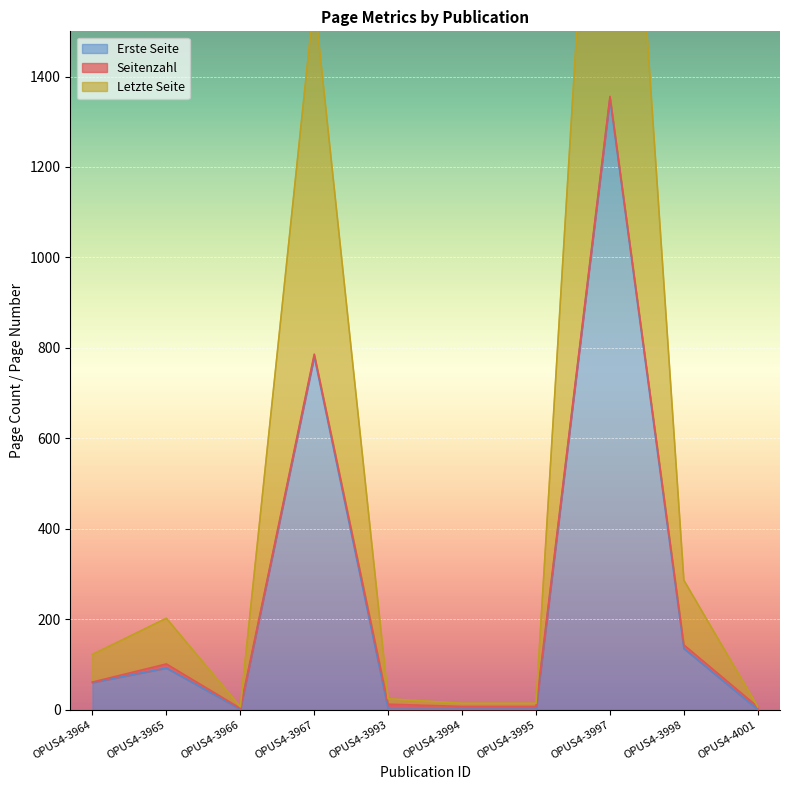

What is the spread (max minus min) of values at OPUS4-3964?

62